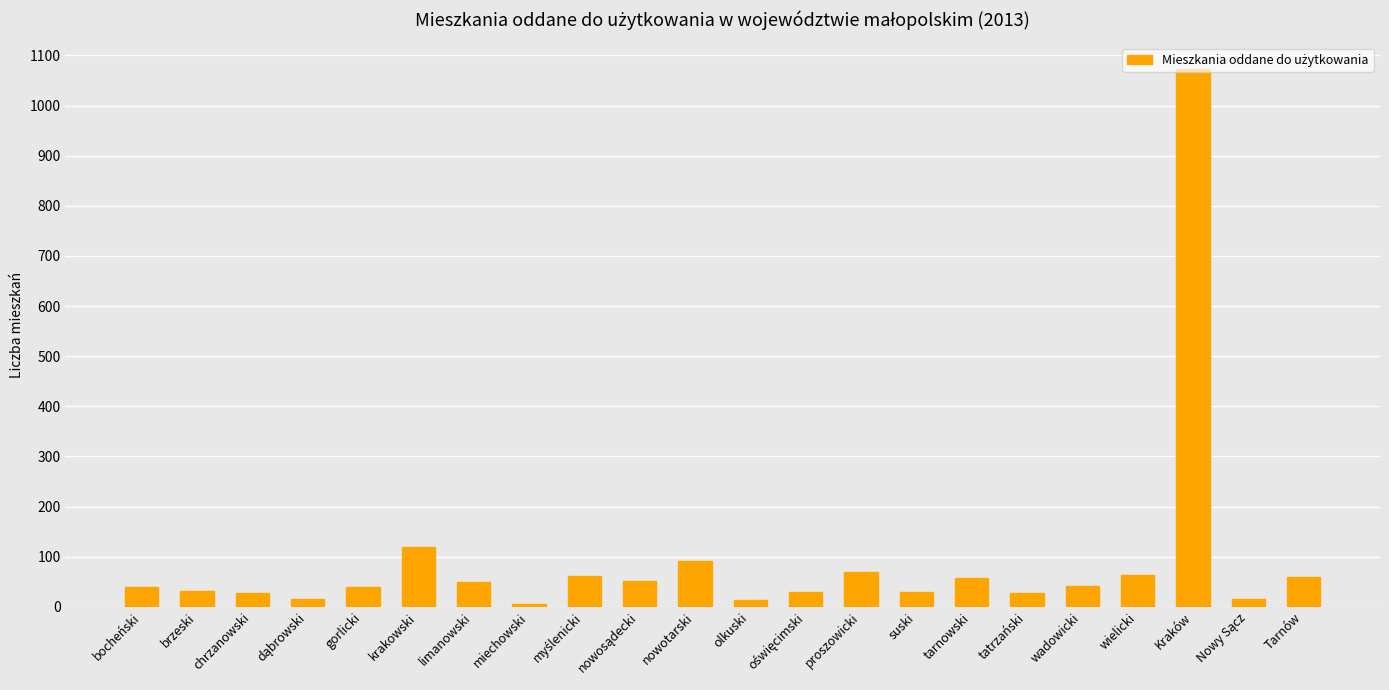

What value does the data have at Kraków?

1072